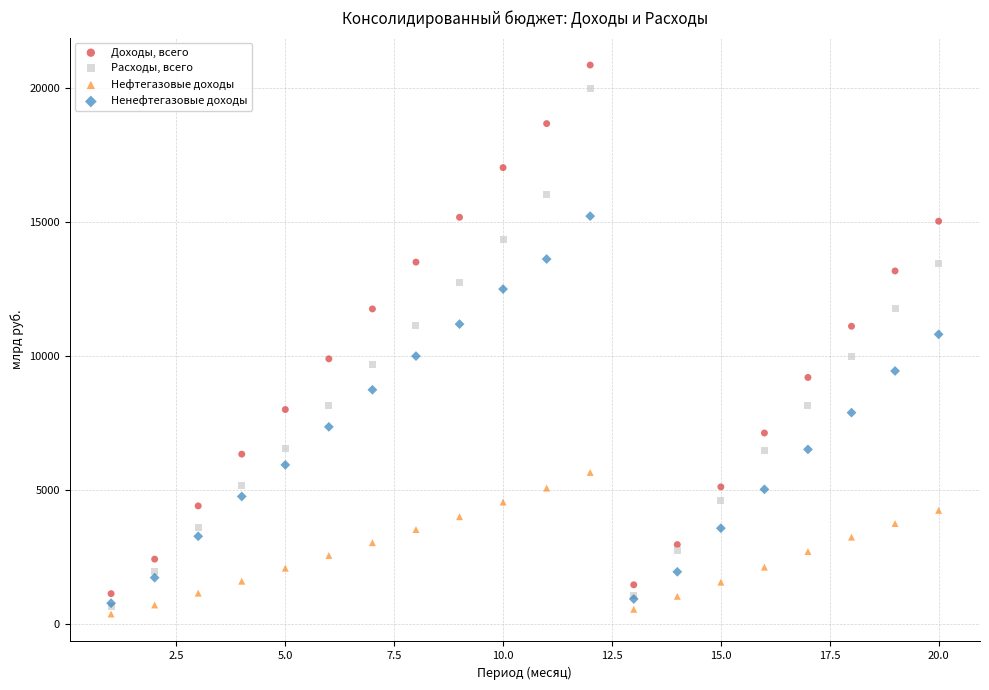

What are all the series names shown in the legend?

Доходы, всего, Расходы, всего, Нефтегазовые доходы, Ненефтегазовые доходы